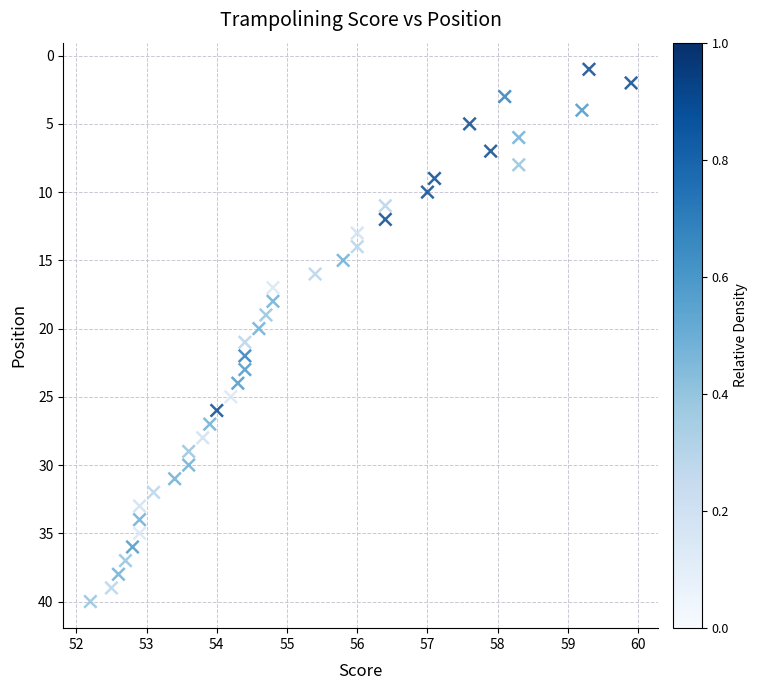

What is the range of Y values (max minus min)?

39